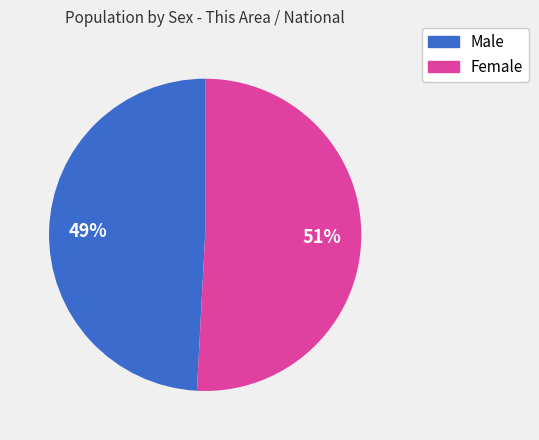

Rank the categories by value from lowest to highest.

Male, Female